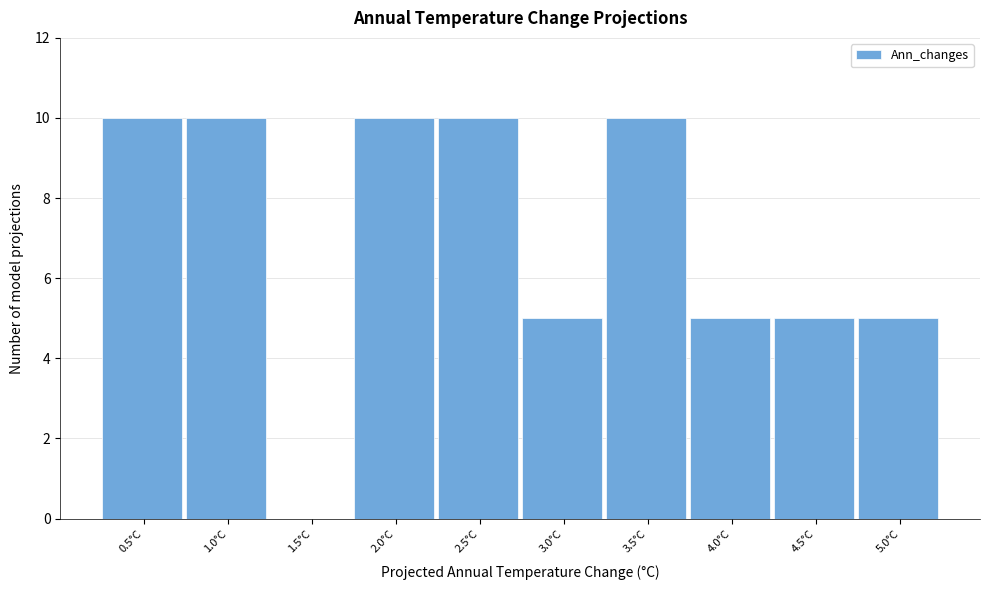

Reading right to left, transcribe all the data shown in this chart.

5.0°C=5	4.5°C=5	4.0°C=5	3.5°C=10	3.0°C=5	2.5°C=10	2.0°C=10	1.5°C=0	1.0°C=10	0.5°C=10